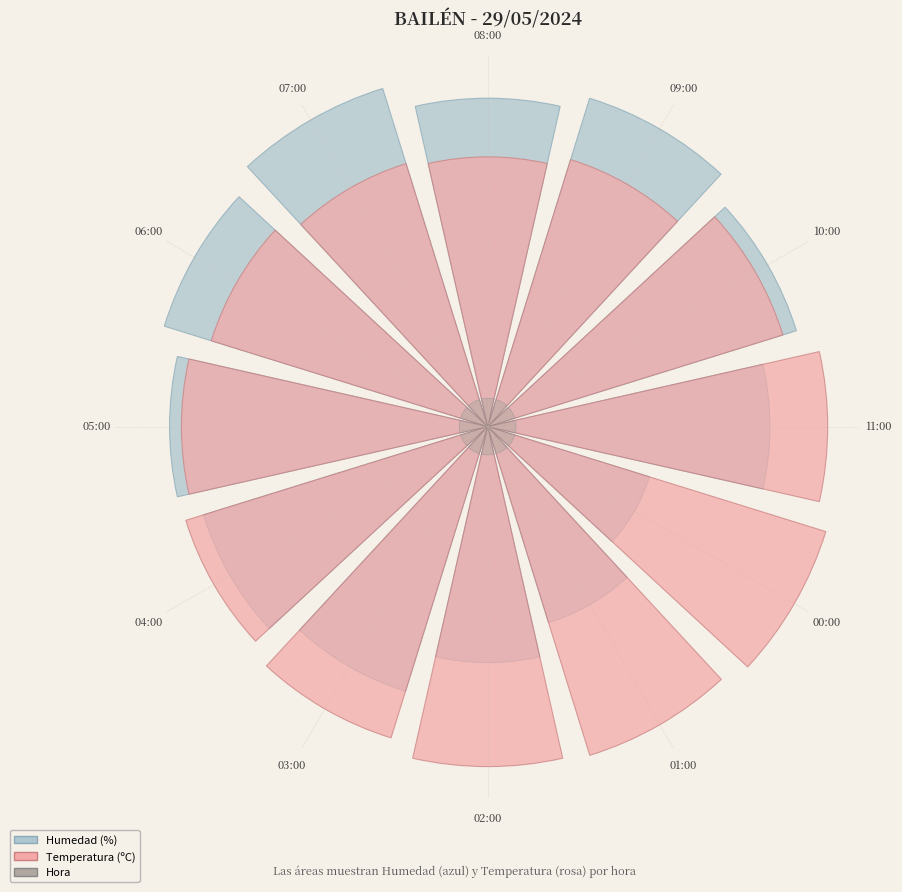

Which slice is the smallest?

11:00